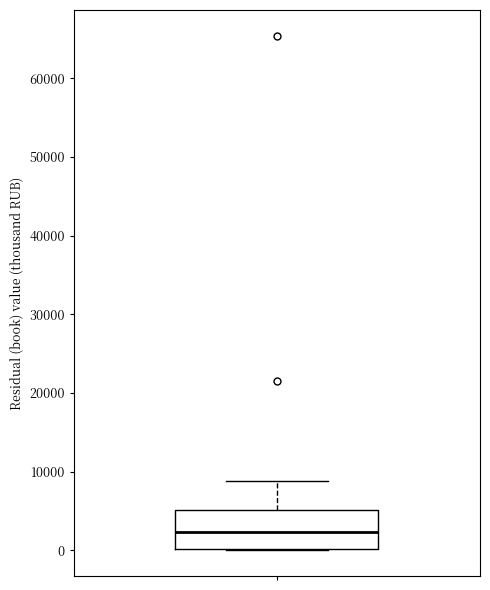

Read this box plot against the y-axis: the position of the median line, the range covered by the box, and the ends of both whiskers. The values are not printed on the chart, so give them approximately, as read against the axis.

median 2000, box 0 to 5000, whiskers 0 to 9000